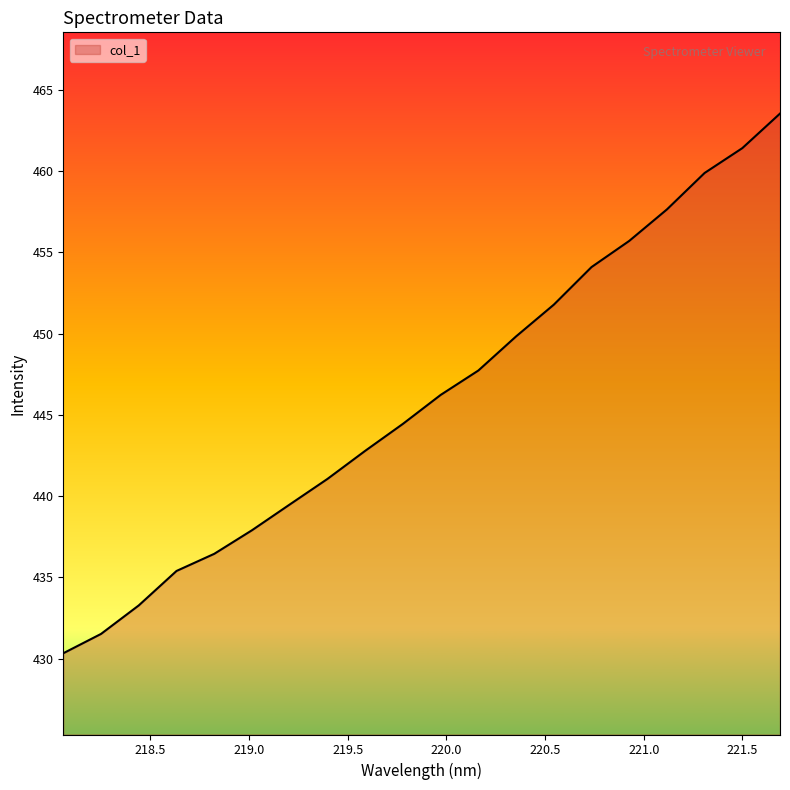

What is the maximum value shown in the chart?

463.5